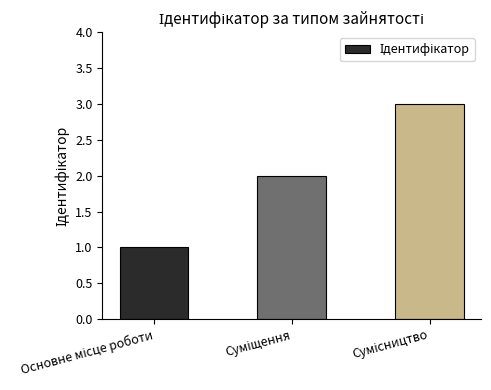

What is the greatest value displayed?

3